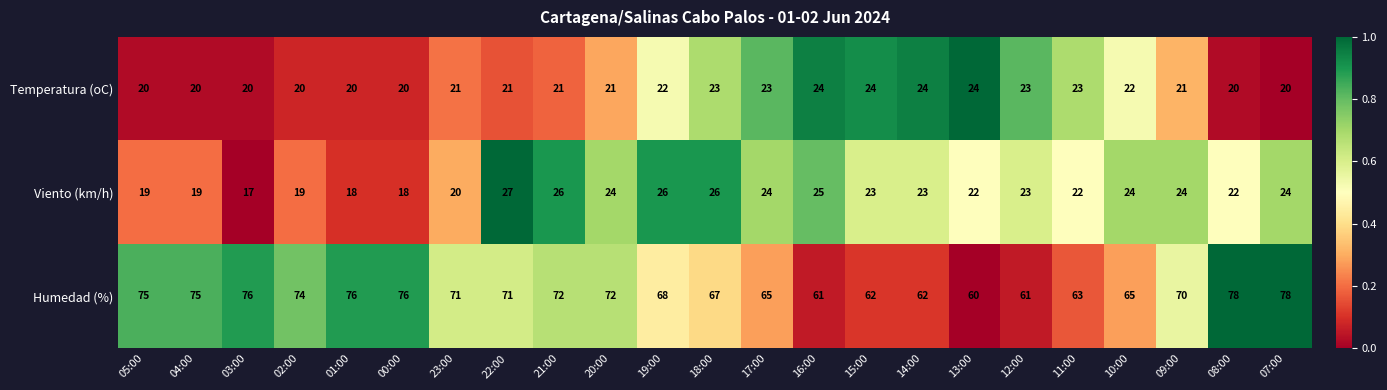

Which category has the lowest value in the Humedad (%) series?

13:00